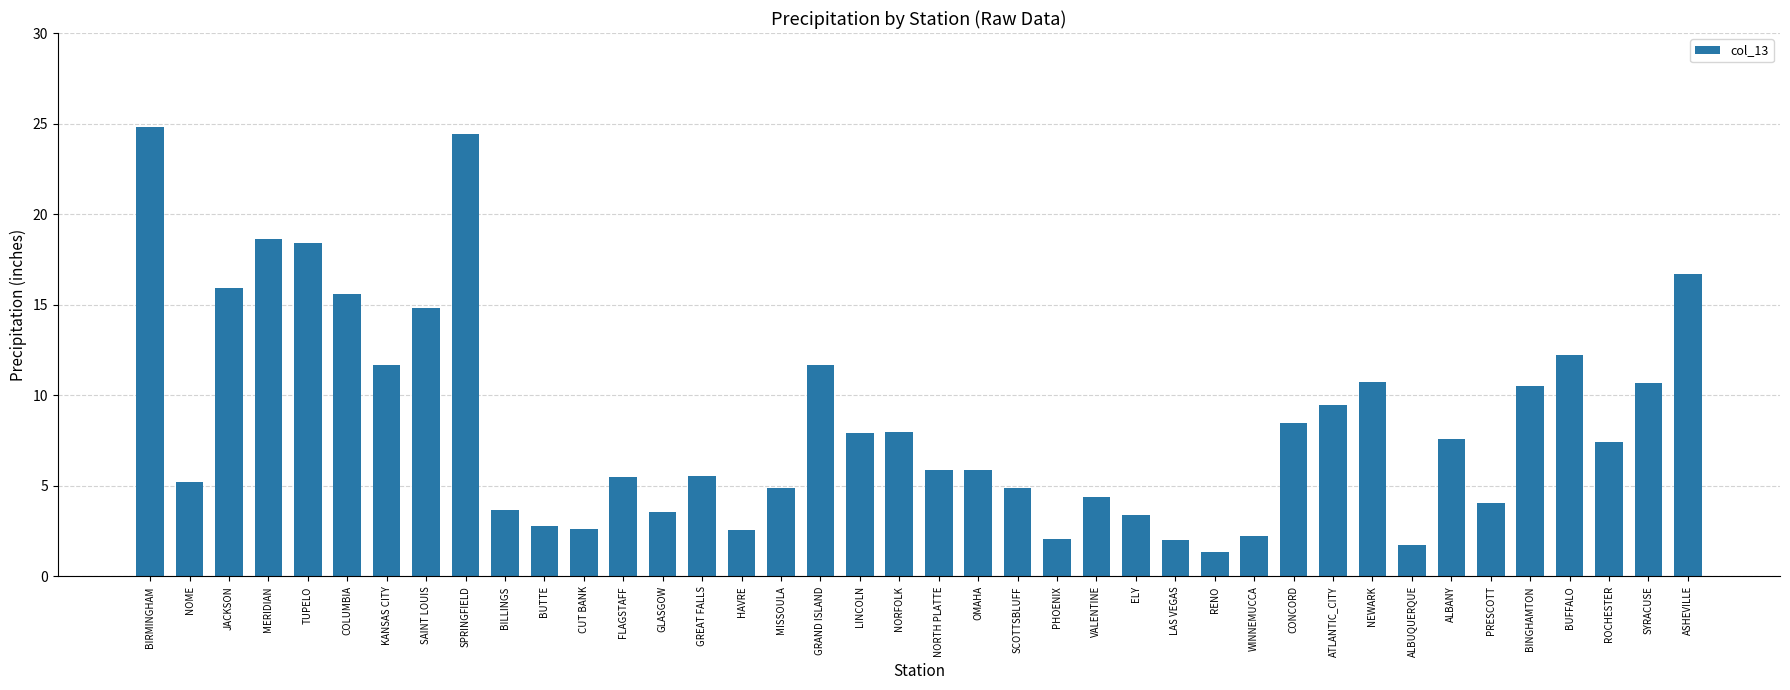

What value does the data have at BUTTE?

2.8